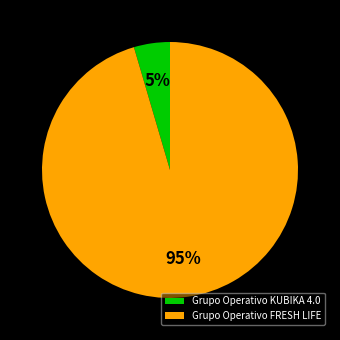

Do Grupo Operativo KUBIKA 4.0 and Grupo Operativo FRESH LIFE together represent more than half of the pie?

Yes